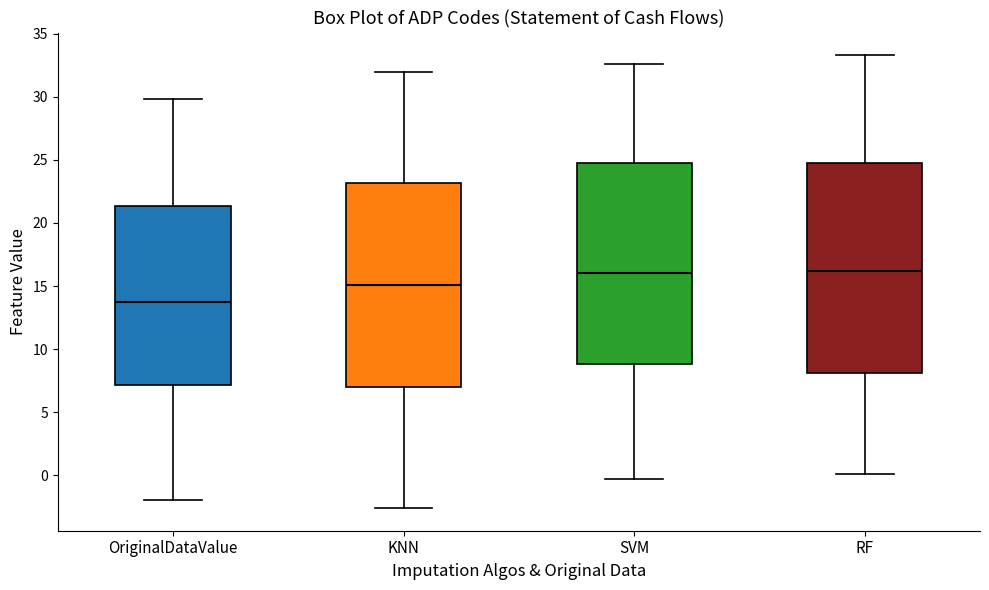

Which box's median line is the lowest?

OriginalDataValue